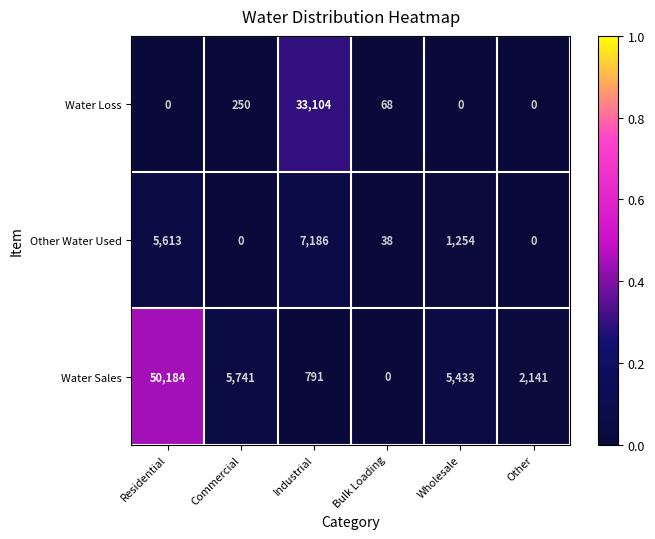

List the series in order of their peak value, lowest first.

Other Water Used, Water Loss, Water Sales